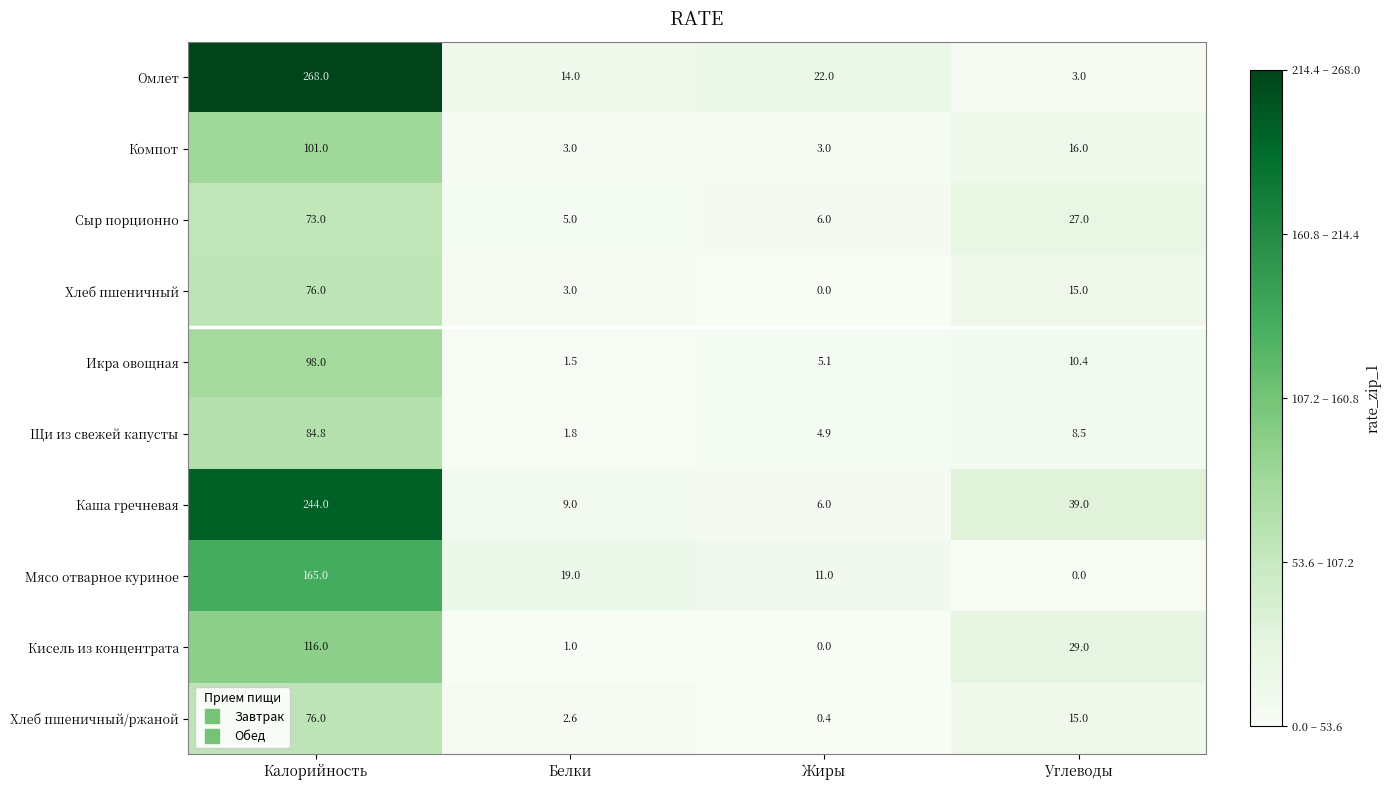

Which category has the lowest value in the Хлеб пшеничный series?

Жиры